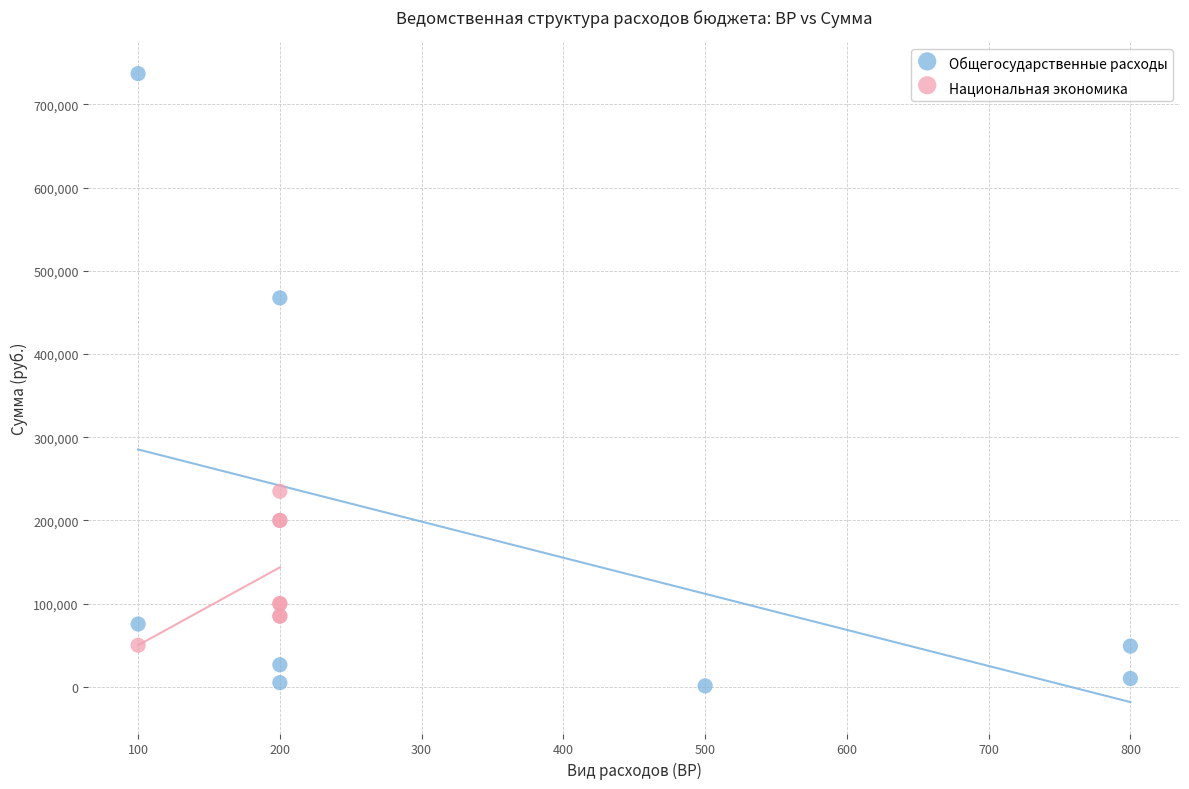

Which series contains the highest Y value?

Общегосударственные расходы